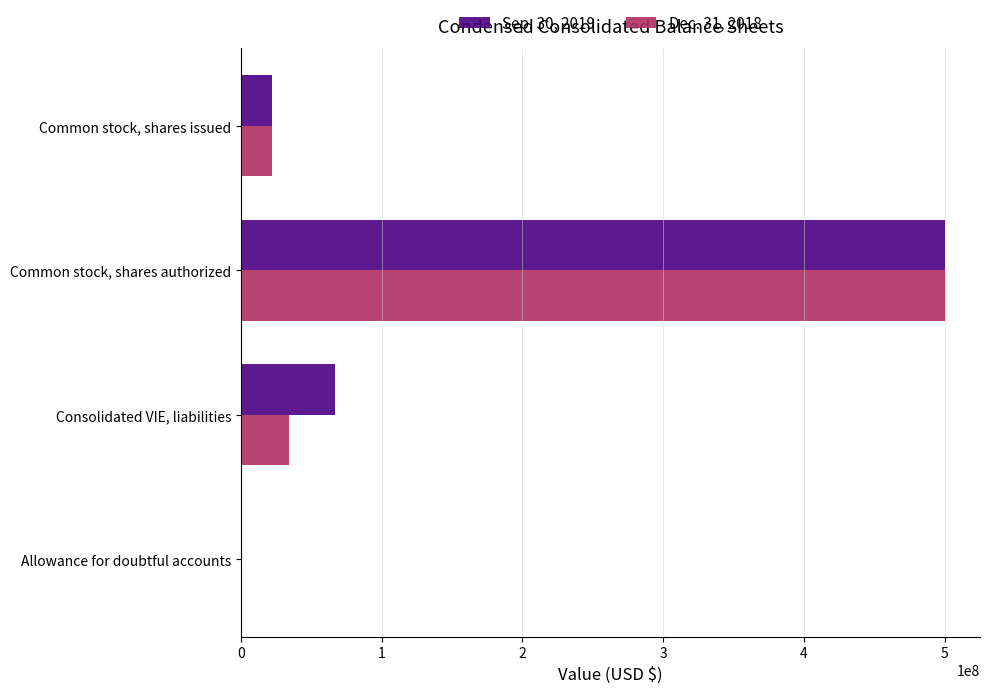

True or false: Sep. 30, 2019 has a value of 67168878 at Consolidated VIE, liabilities.

True